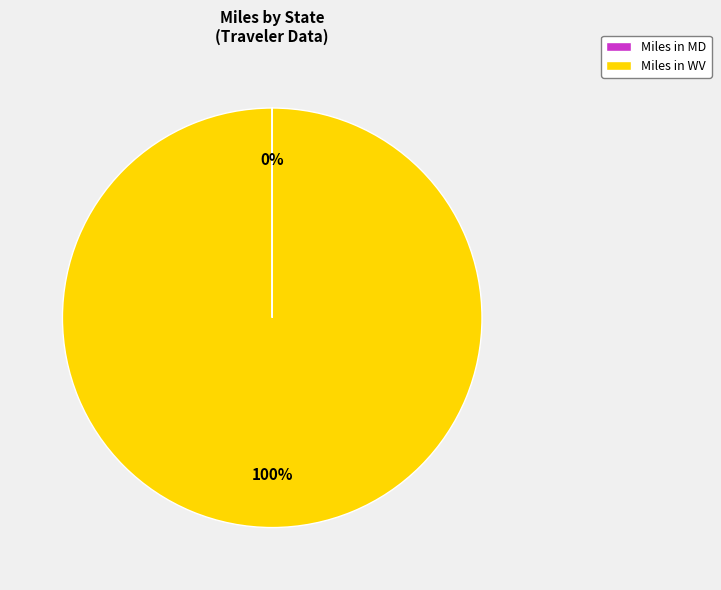

What is the largest slice in the pie chart?

Miles in WV